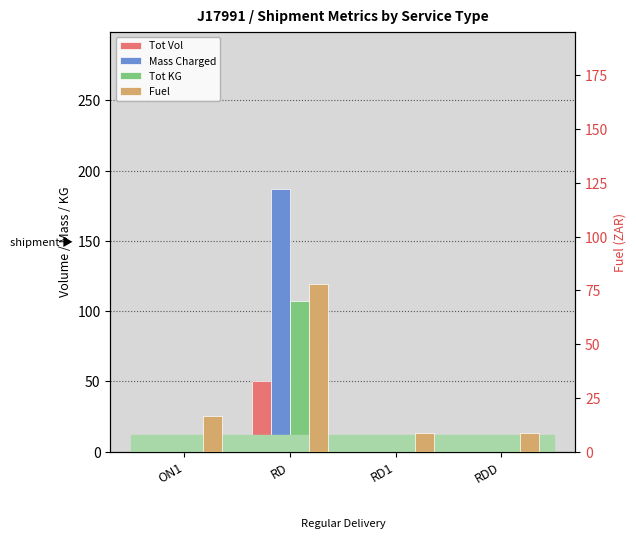

Rank the series by their maximum value, from highest to lowest.

Mass Charged, Tot KG, Fuel, Fuel (right axis), Tot Vol